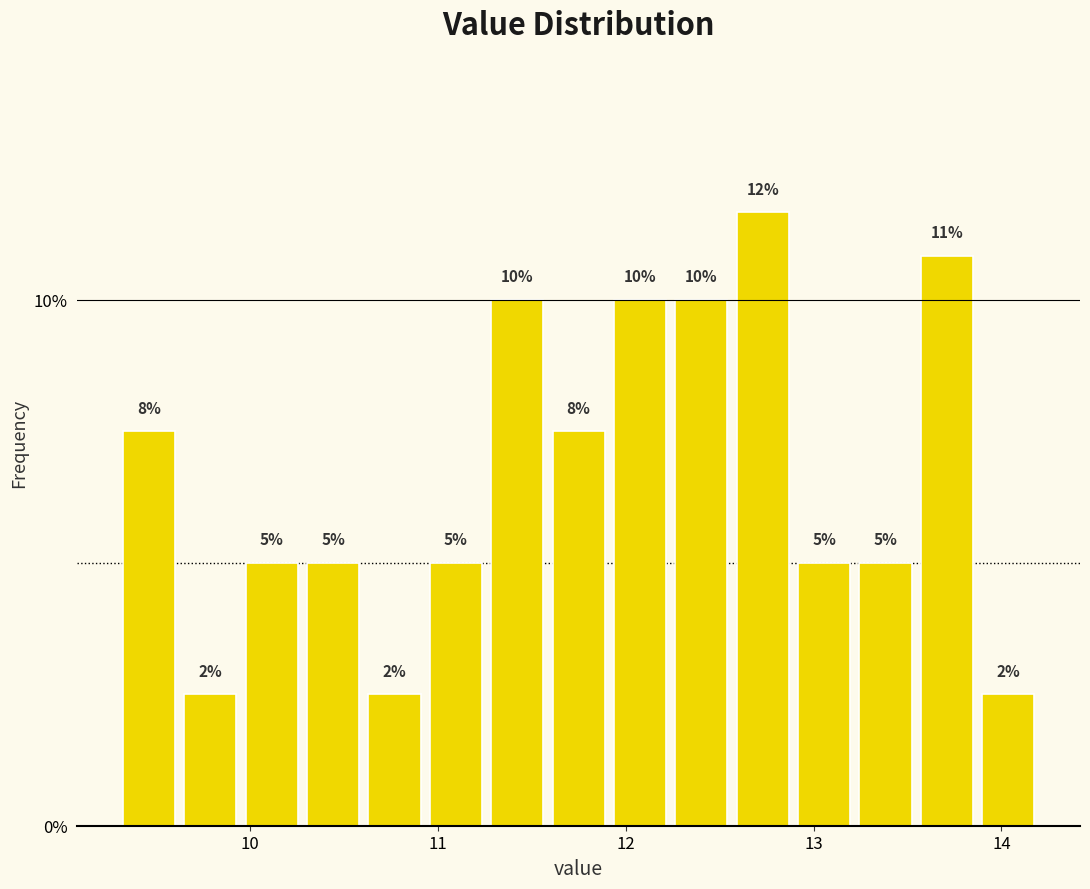

Read against the x-axis, roughly where is the centre of the tallest bar?

12.7